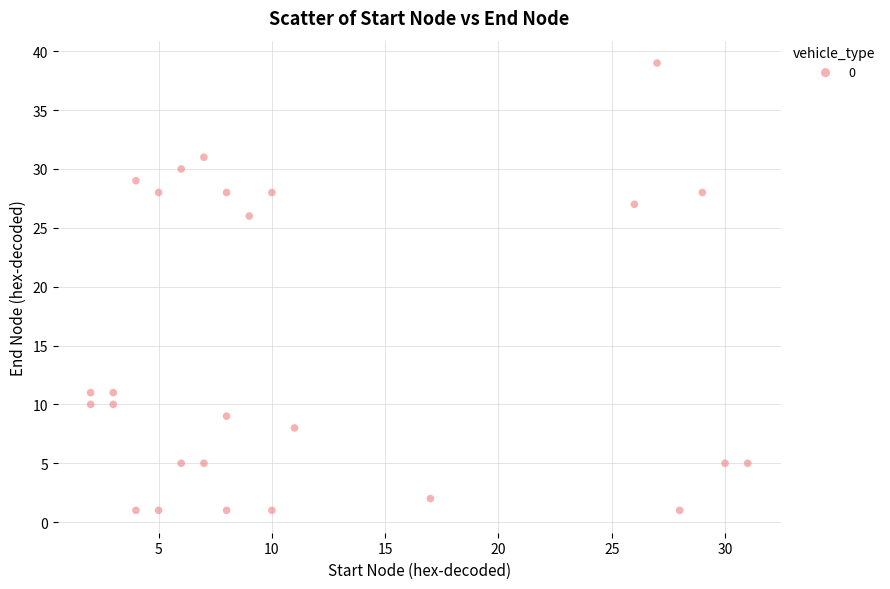

What Y value in the scatter plot is closest to 20?

26